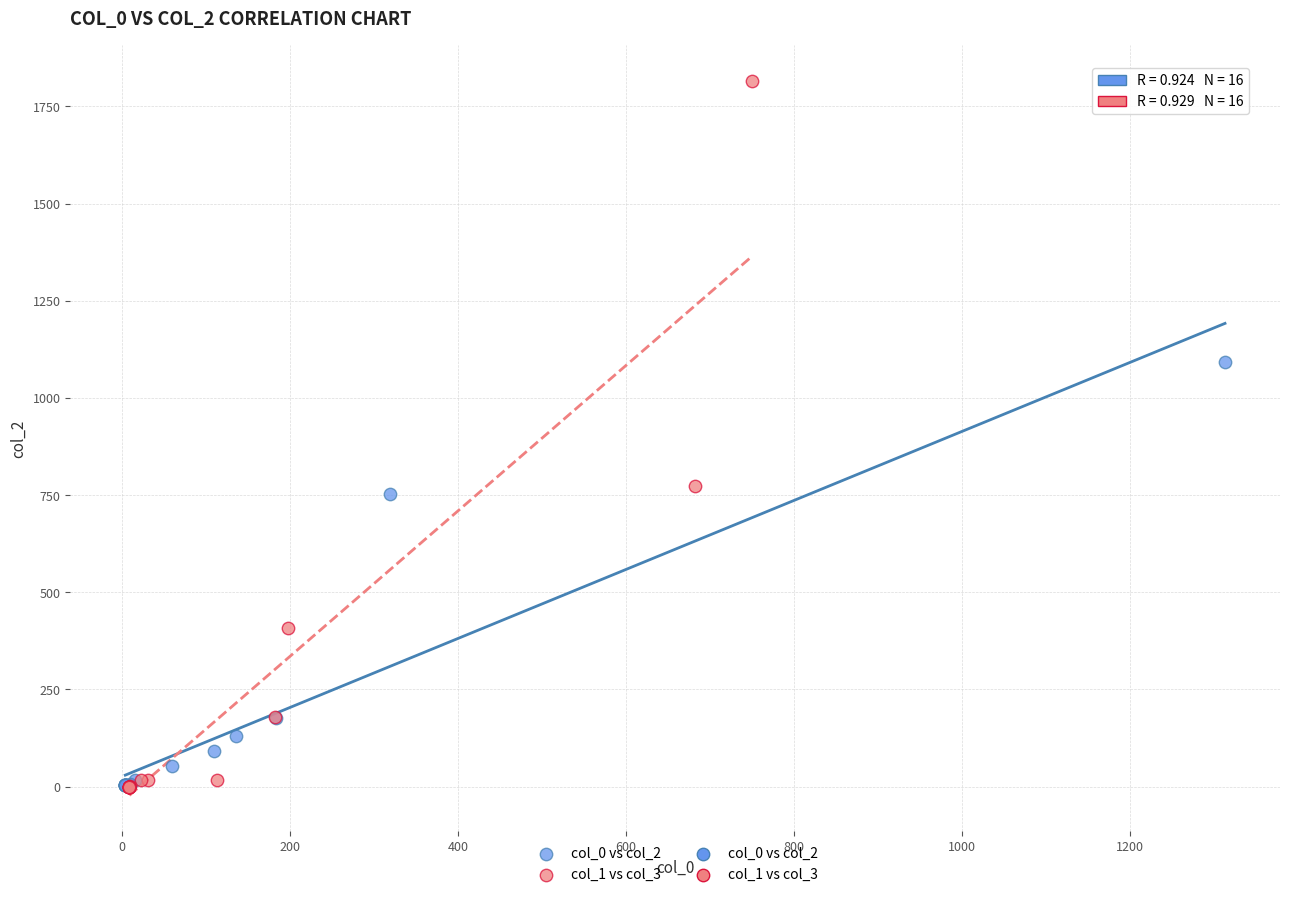

Which series has the widest spread of Y values?

col_1 vs col_3